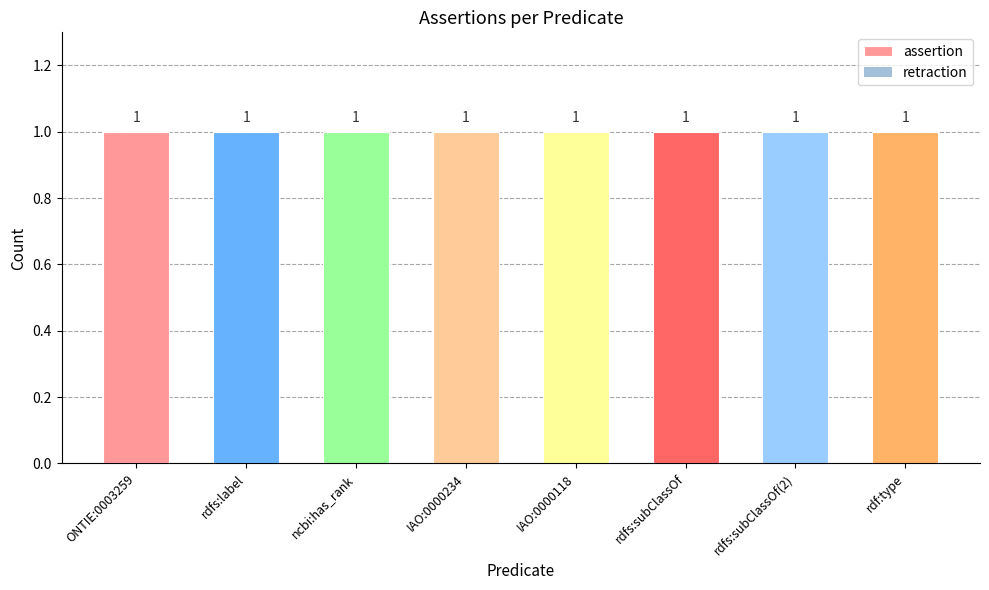

Reading right to left, list all the values displayed in this chart.

assertion: 1	1	1	1	1	1	1	1
retraction: 0	0	0	0	0	0	0	0